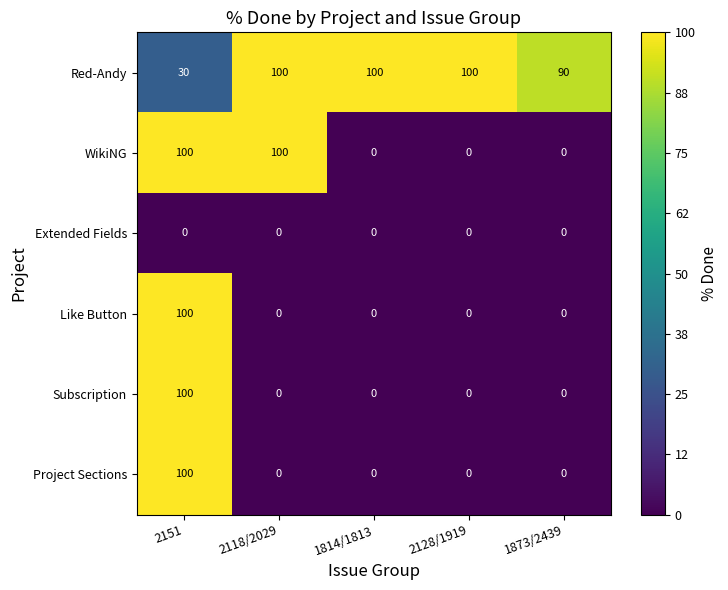

Which series changed the most between 2118/2029 and 1873/2439?

WikiNG